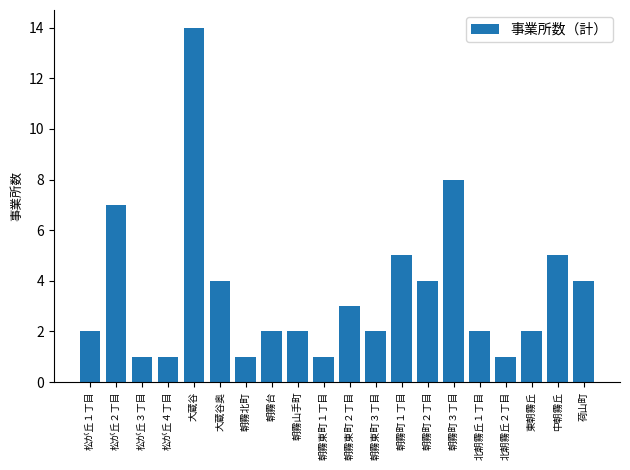

Are the bars horizontal?

No